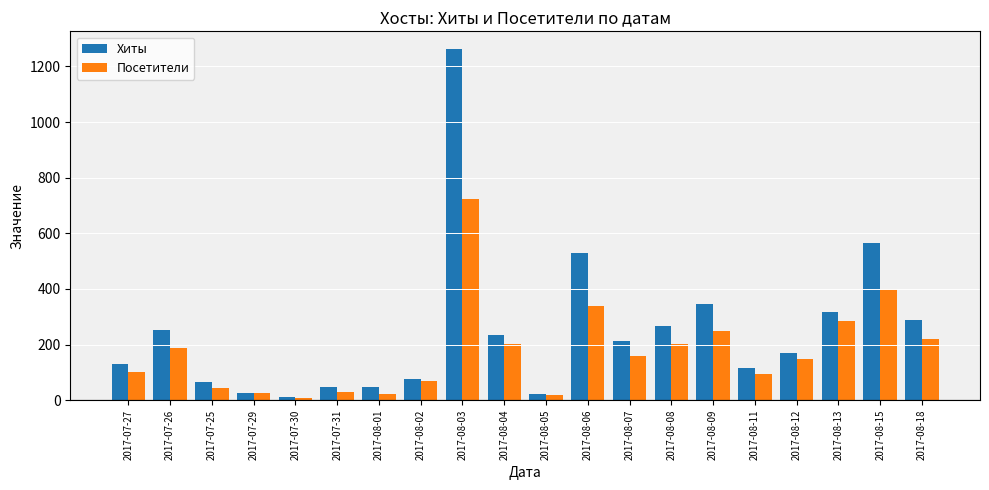

At how many categories does at least one series exceed 1095?

1